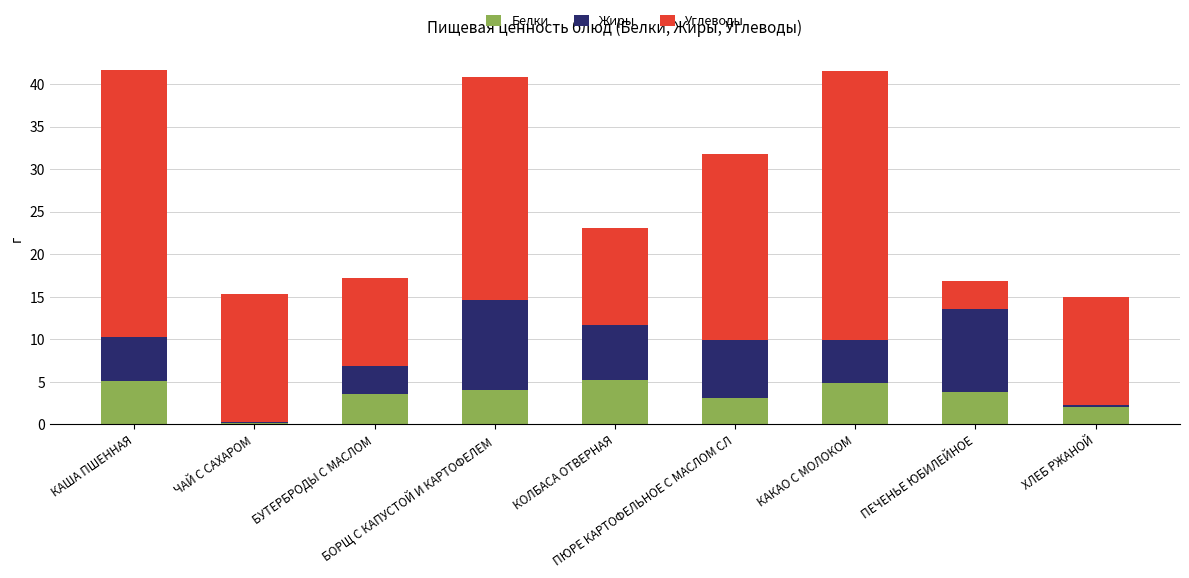

What is the sum of the Белки values at БОРЩ С КАПУСТОЙ И КАРТОФЕЛЕМ and БУТЕРБРОДЫ С МАСЛОМ?

7.6